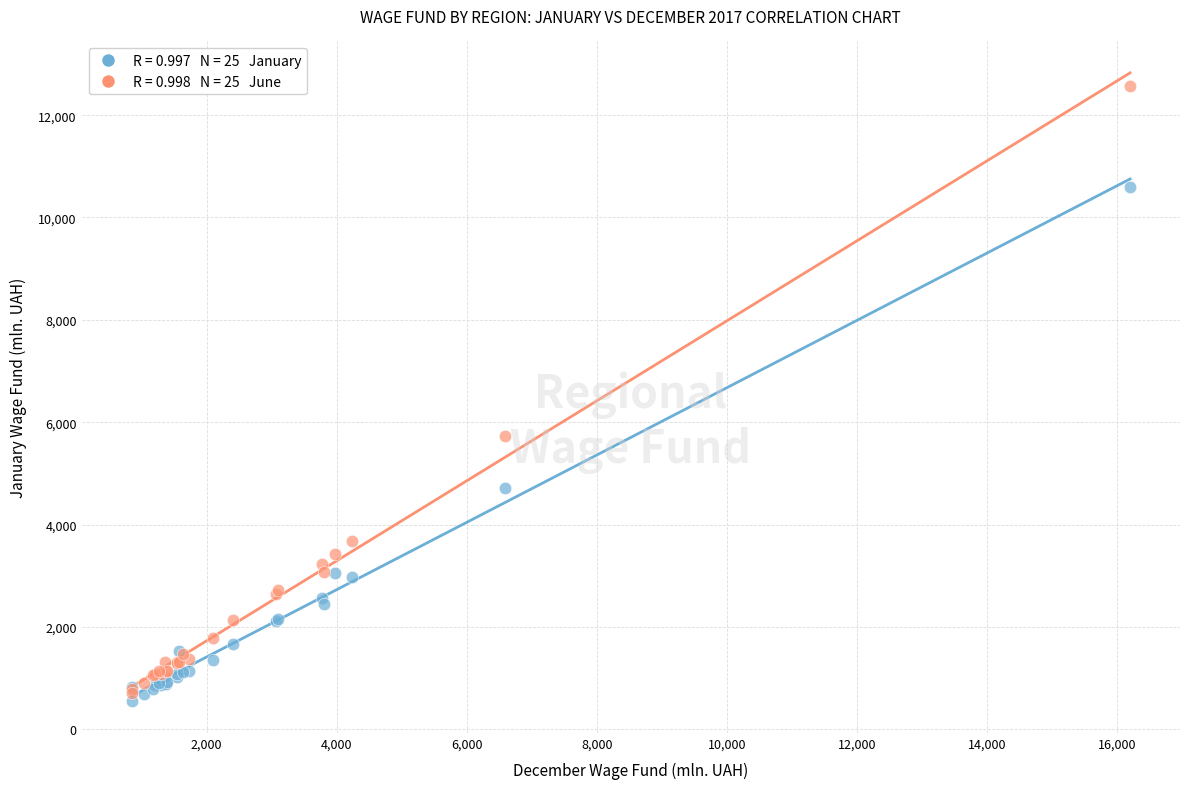

Across all series, what Y value is closest to 6556?

5730.8